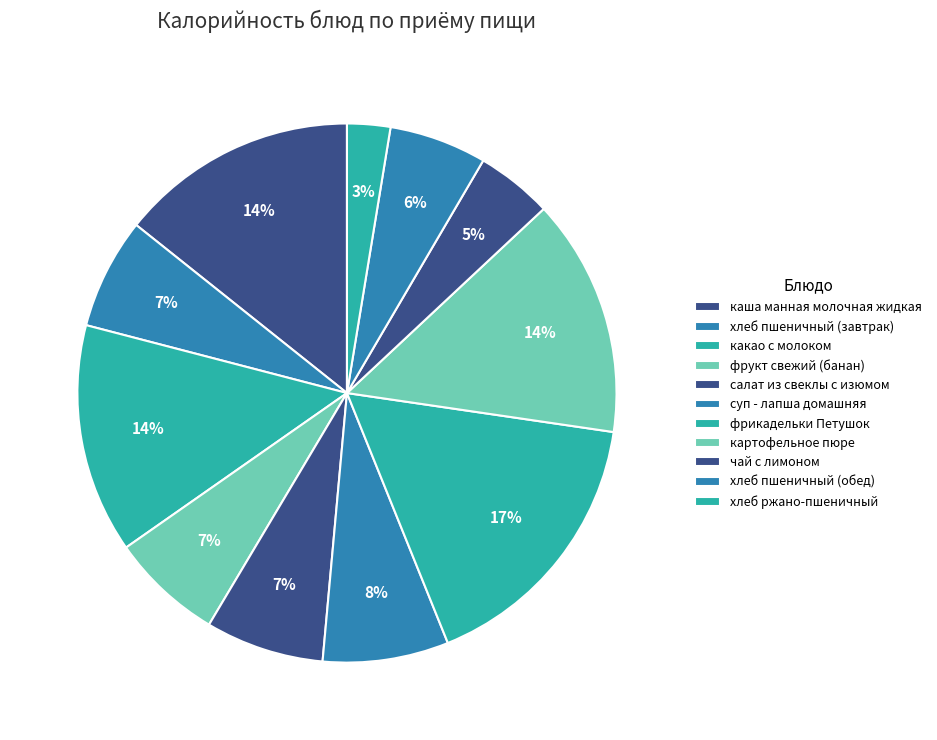

How many segments does this pie chart have?

11